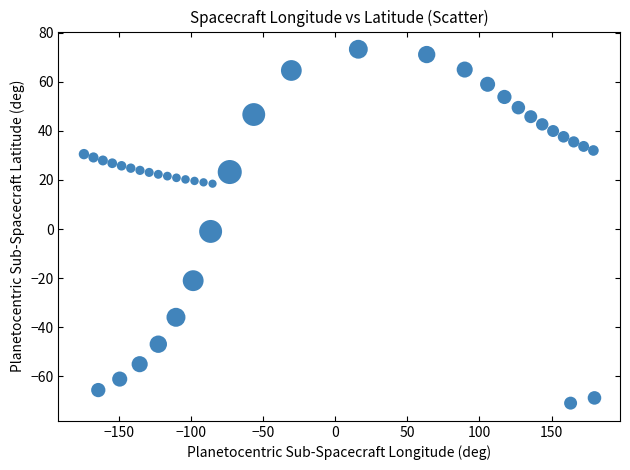

What is the range of X values (max minus min)?

354.1